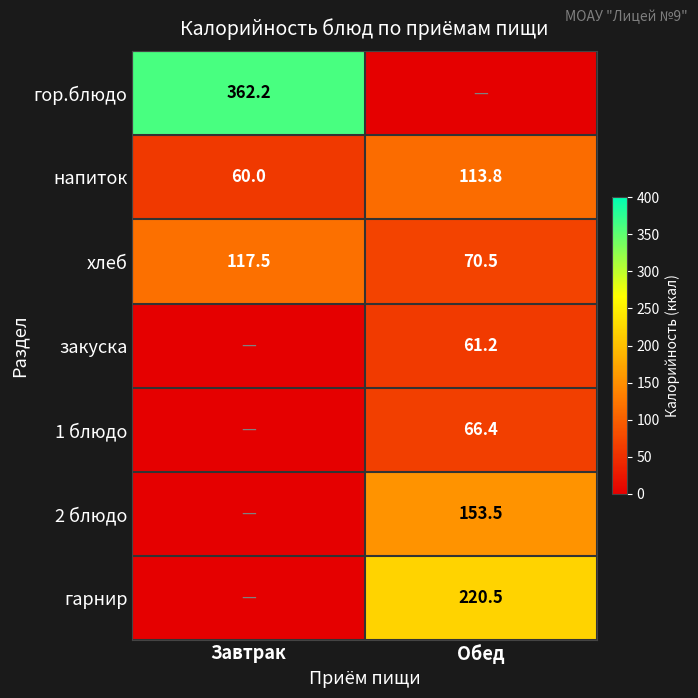

Count the number of categories in the chart.

2